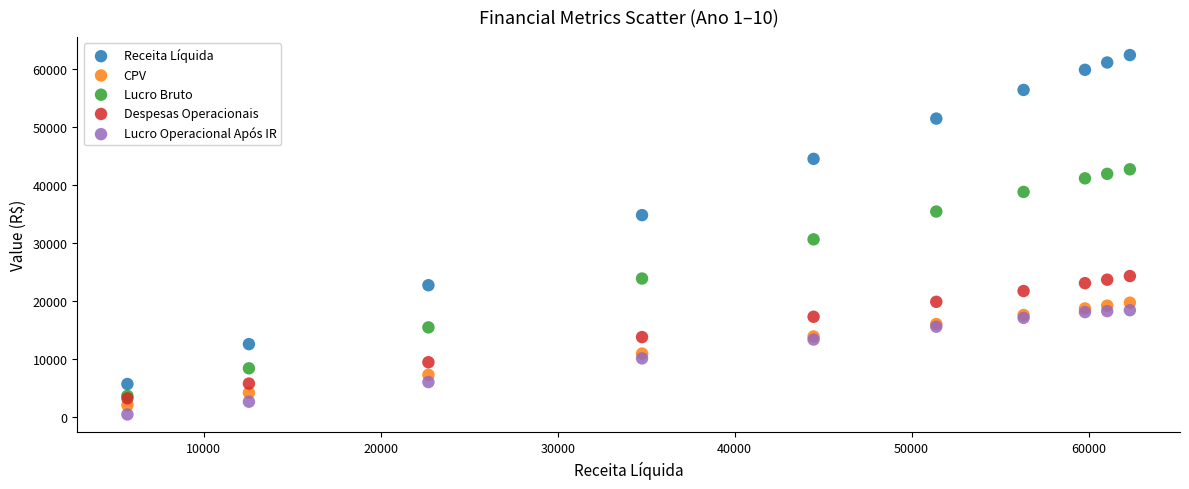

Across all series, what Y value is closest to 31384?

30591.8